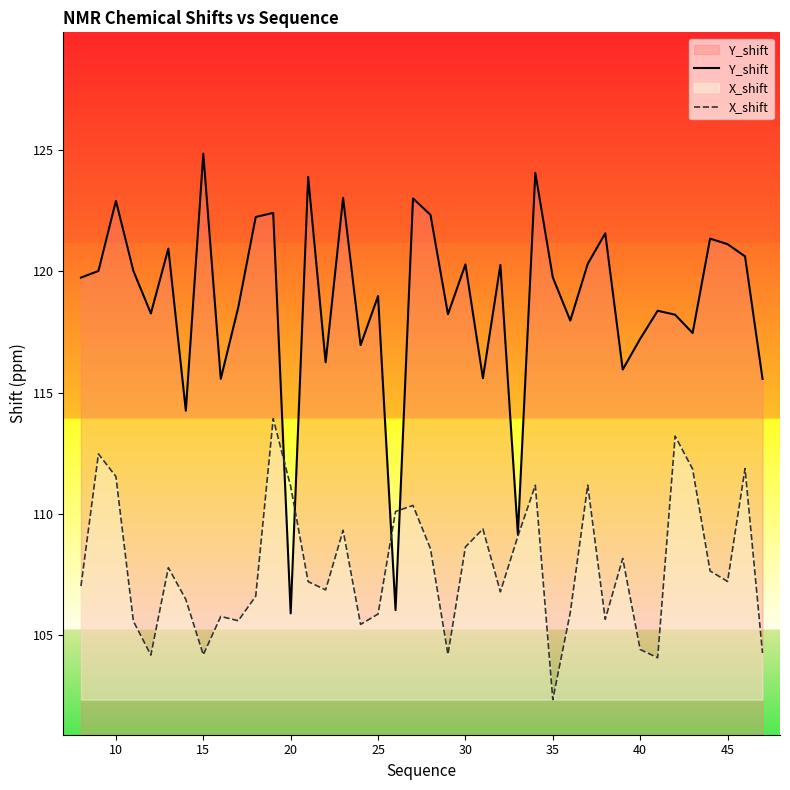

Which series has the largest total across all categories?

Y_shift